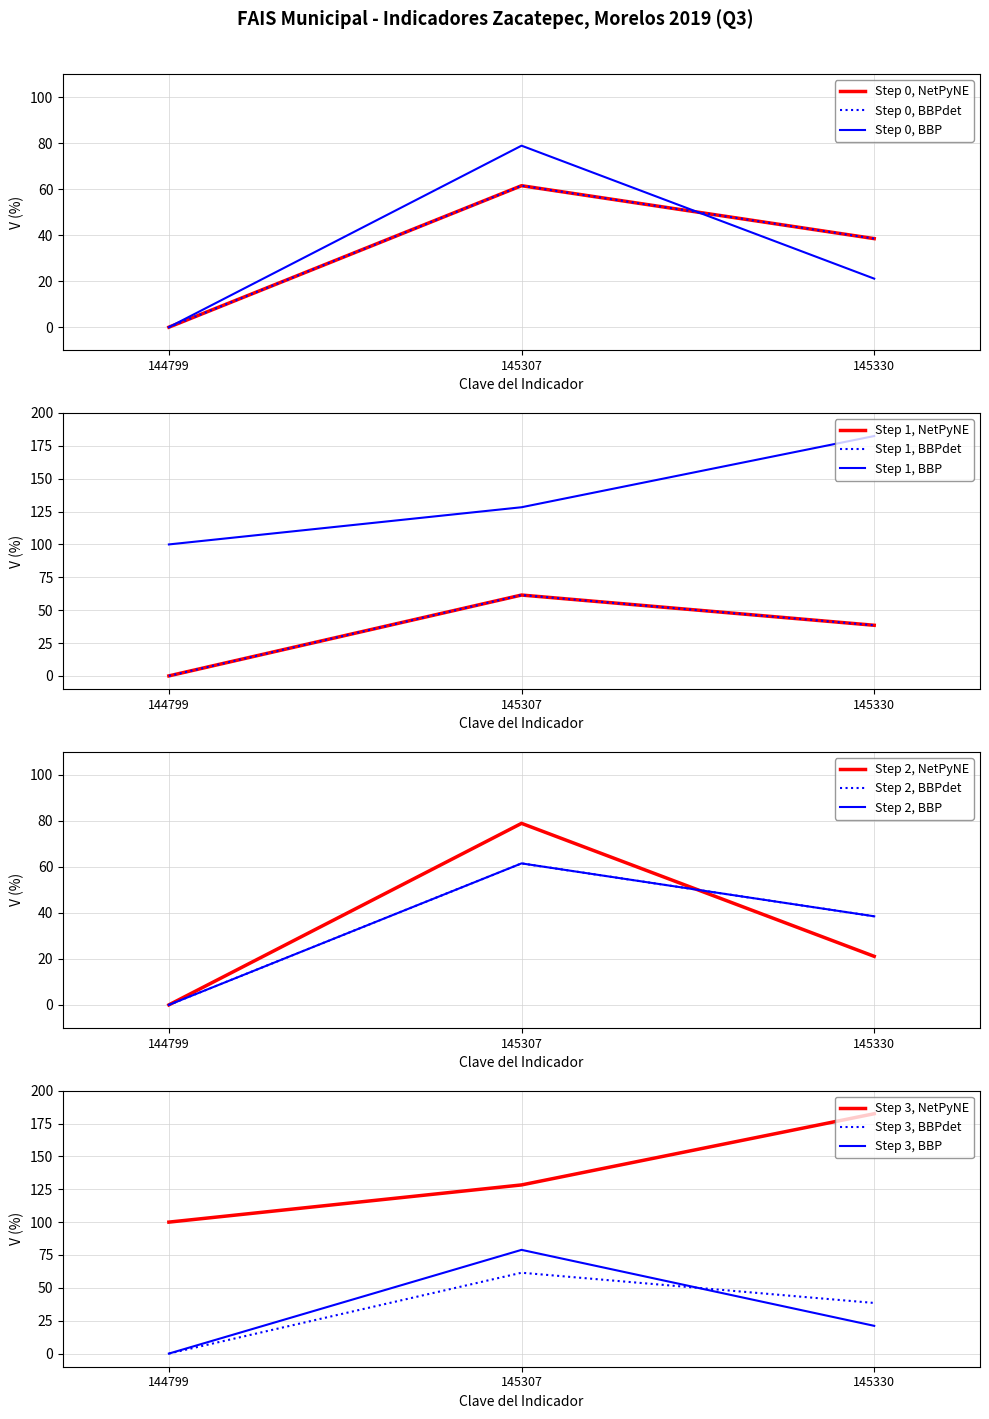

Which category has the lowest value in the Realizado en el Periodo series?

144799